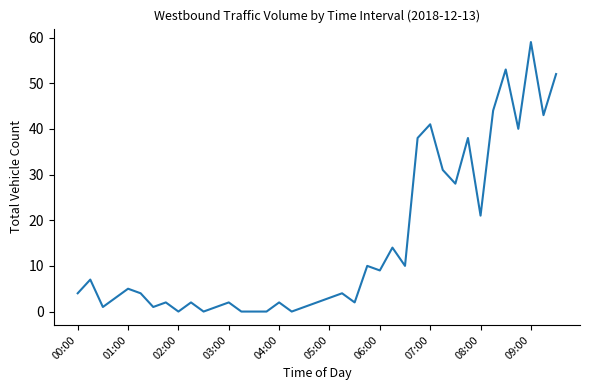

What is the difference between the maximum and minimum values?

59